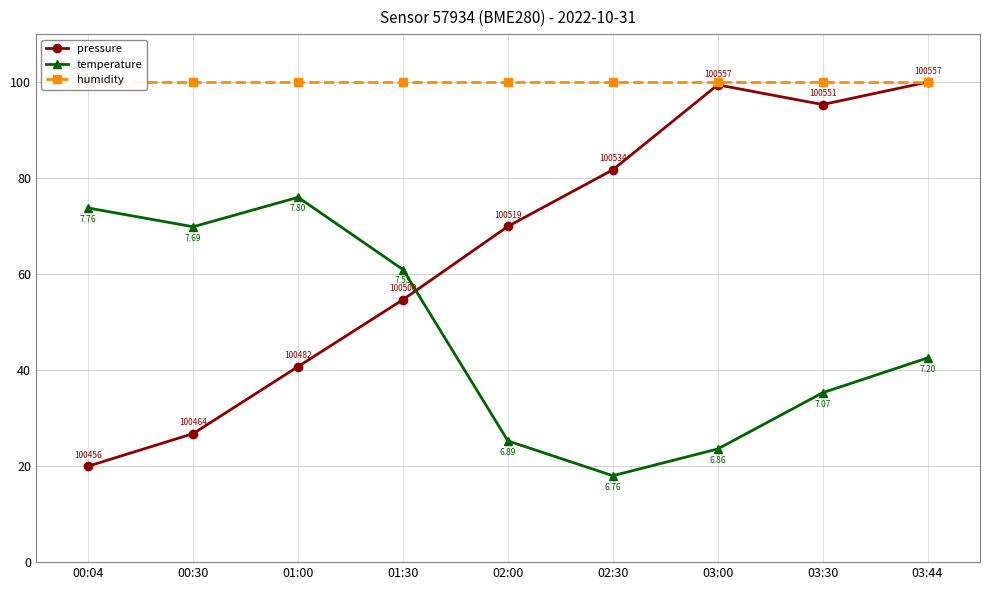

Where is the first local maximum for temperature?

01:00